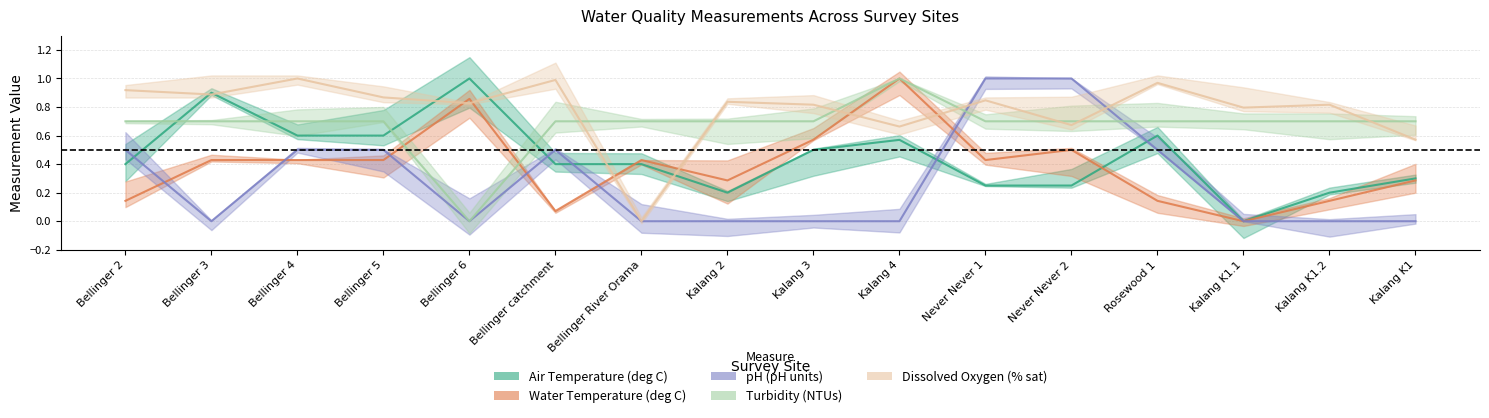

Is the value of Air Temperature (deg C) at Kalang 2 greater than the value of Turbidity (NTUs) at Bellinger catchment?

No